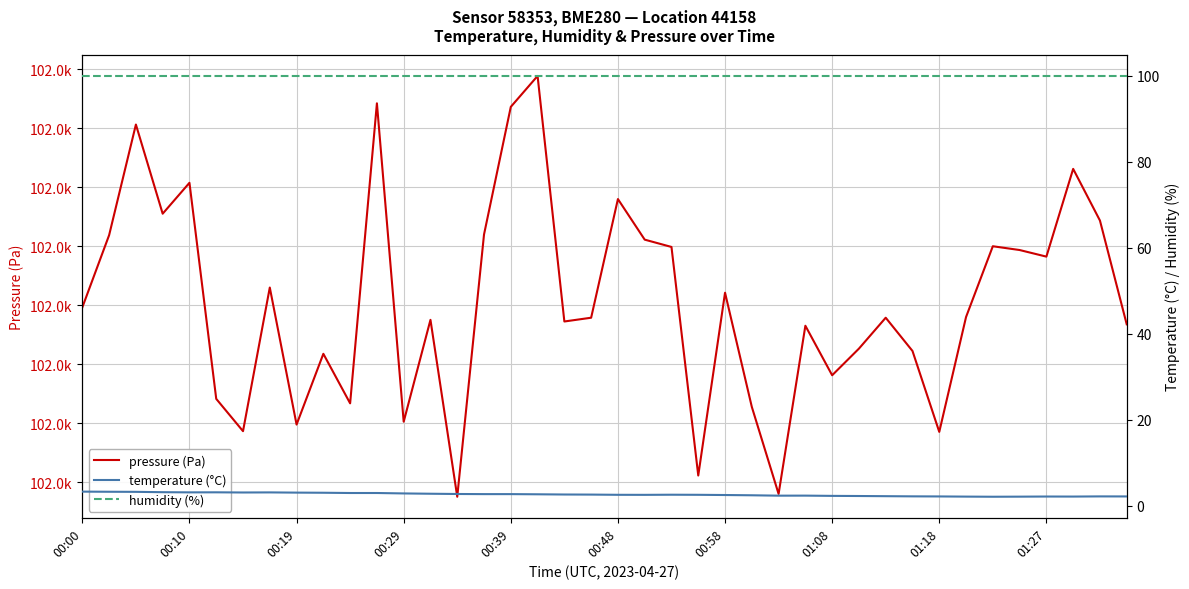

Where is temperature (°C) nearest to the value 2?

34